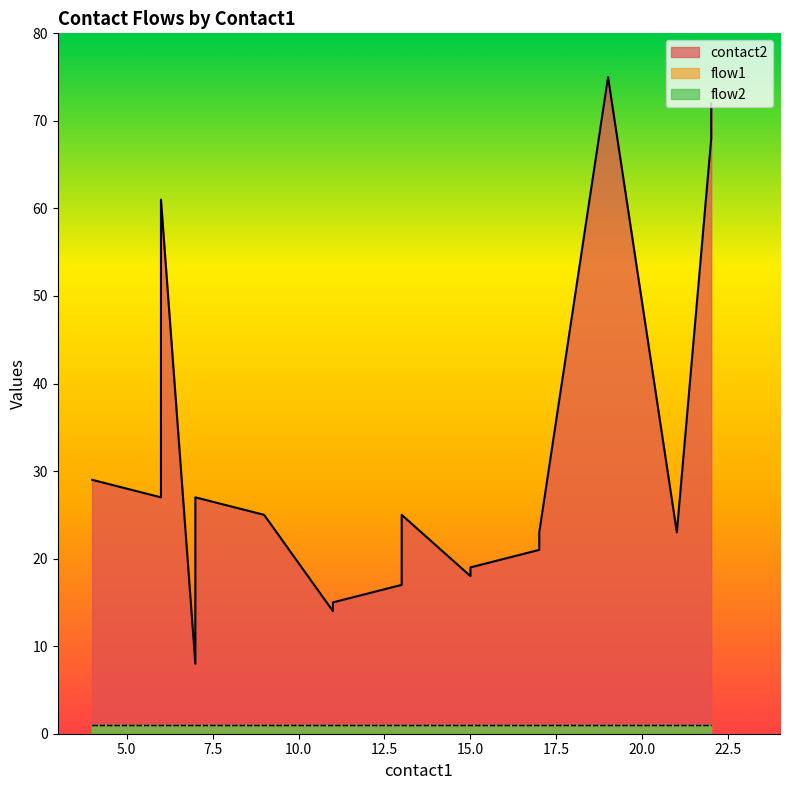

Reading left to right, extract all data points from this chart.

contact2: 4=29	6=27	6=61	7=8	7=27	9=25	11=14	11=15	12=16	13=17	13=25	15=18	15=19	16=20	17=21	17=23	19=75	21=23	22=68	22=72
flow1: 4=1	6=1	6=1	7=1	7=1	9=1	11=1	11=1	12=1	13=1	13=1	15=1	15=1	16=1	17=1	17=1	19=1	21=1	22=1	22=1
flow2: 4=1	6=1	6=1	7=1	7=1	9=1	11=1	11=1	12=1	13=1	13=1	15=1	15=1	16=1	17=1	17=1	19=1	21=1	22=1	22=1